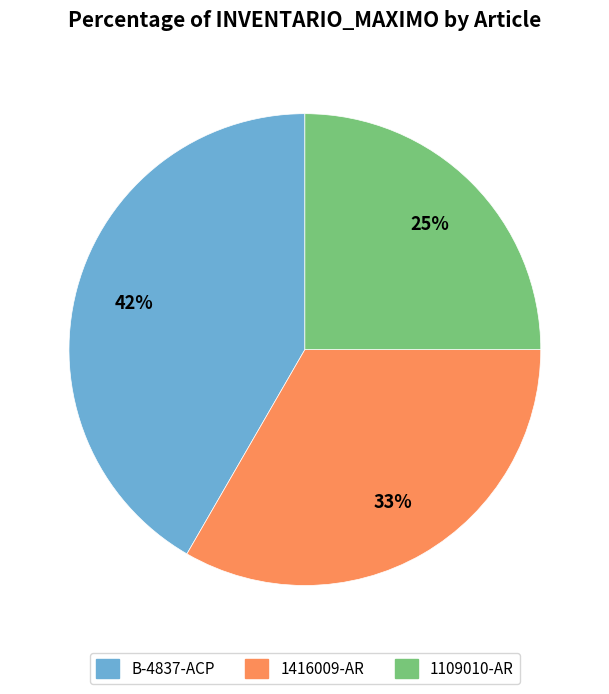

To the nearest percent, what is the average slice percentage?

33%